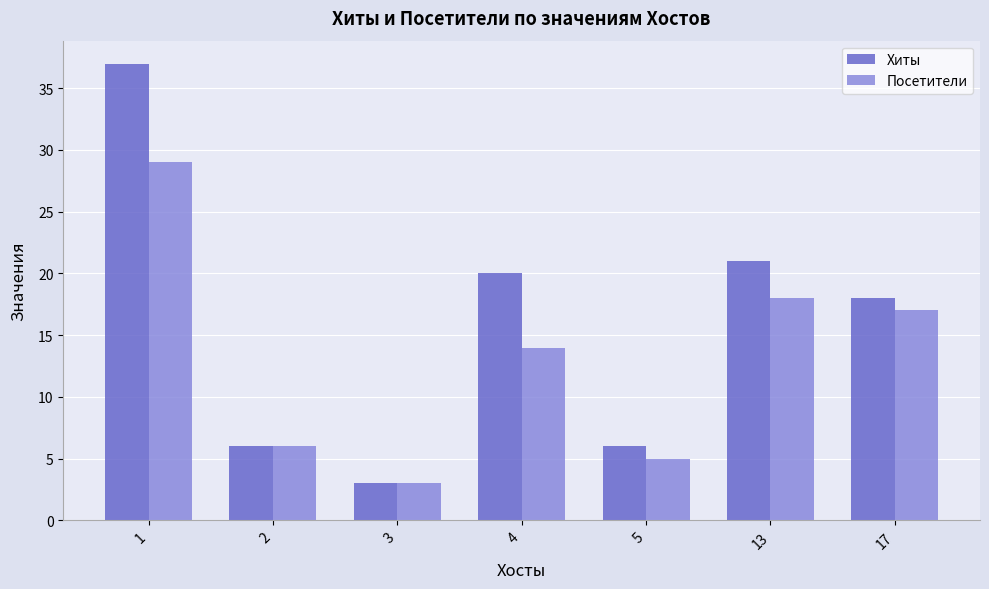

Reading right to left, transcribe all the data shown in this chart.

Хиты: 17=18	13=21	5=6	4=20	3=3	2=6	1=37
Посетители: 17=17	13=18	5=5	4=14	3=3	2=6	1=29